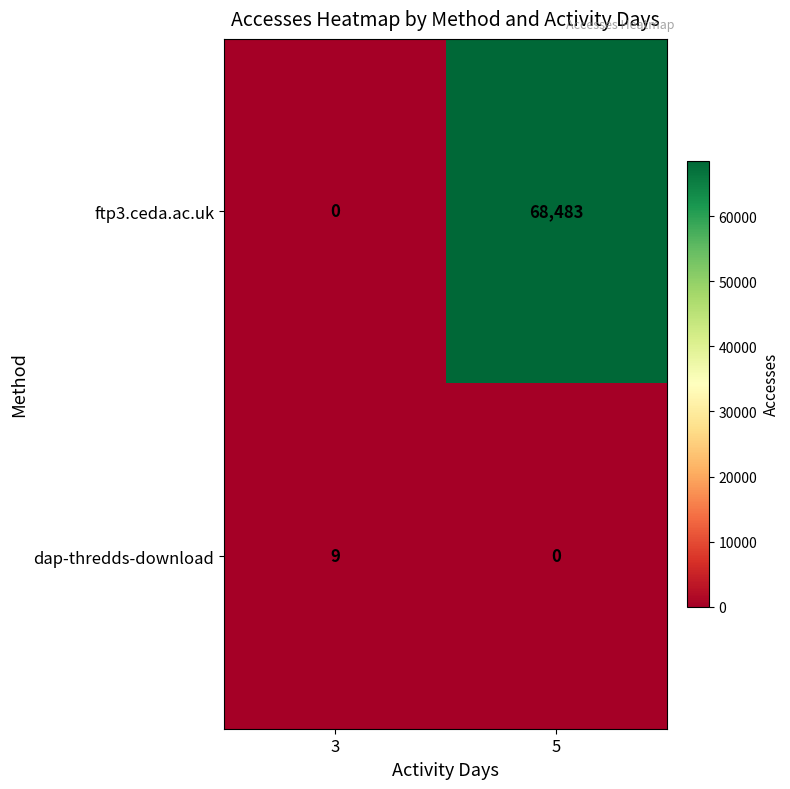

How many series are shown in this chart?

2